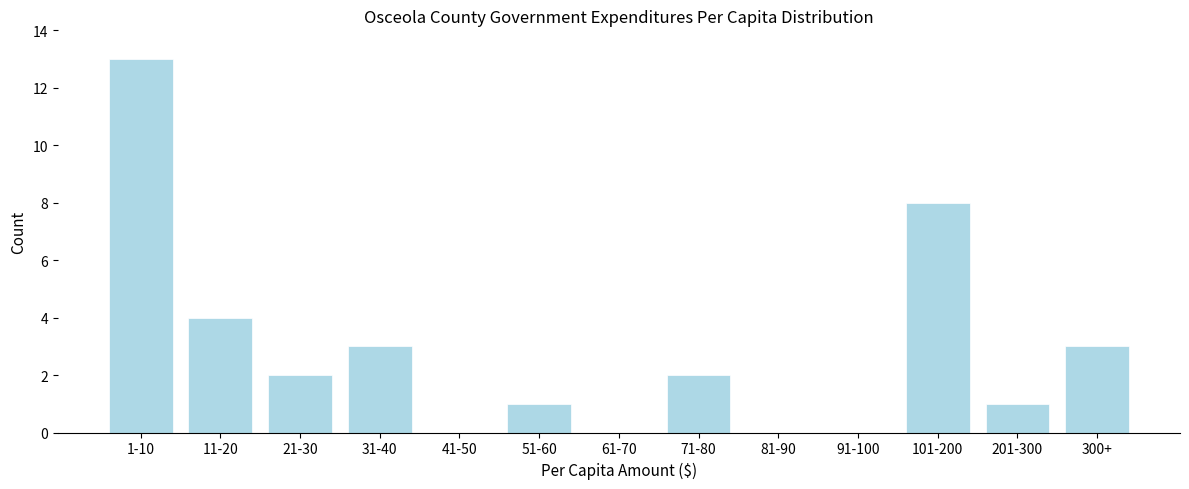

Reading left to right, transcribe all the data shown in this chart.

1-10=13	11-20=4	21-30=2	31-40=3	41-50=0	51-60=1	61-70=0	71-80=2	81-90=0	91-100=0	101-200=8	201-300=1	300+=3